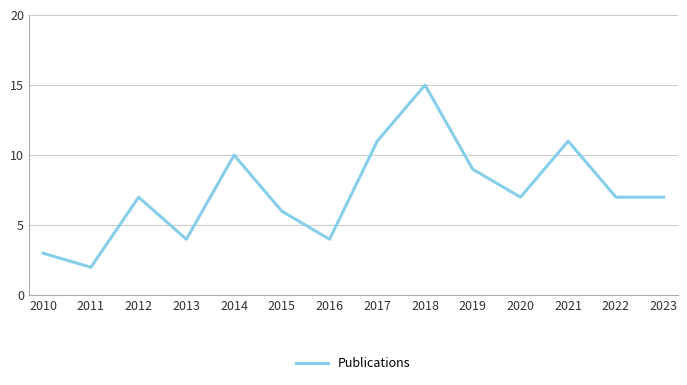

What is the minimum value shown in the chart?

2